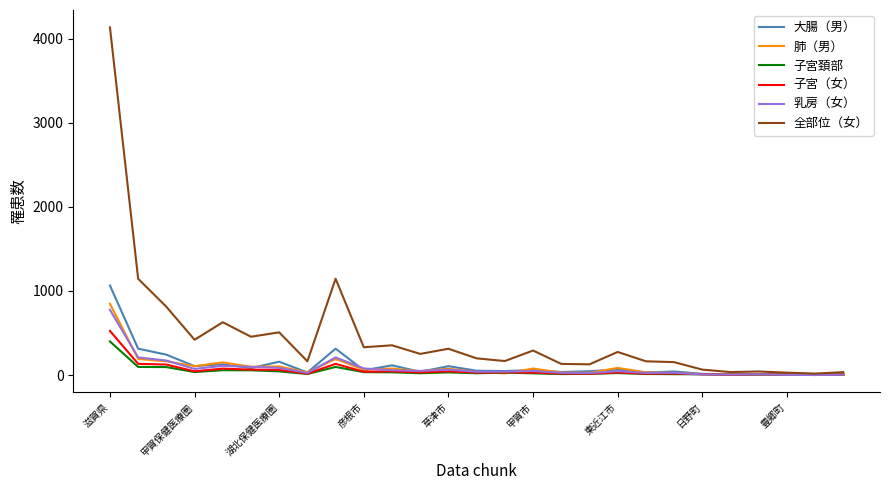

Which series has the widest spread of values?

全部位（女）